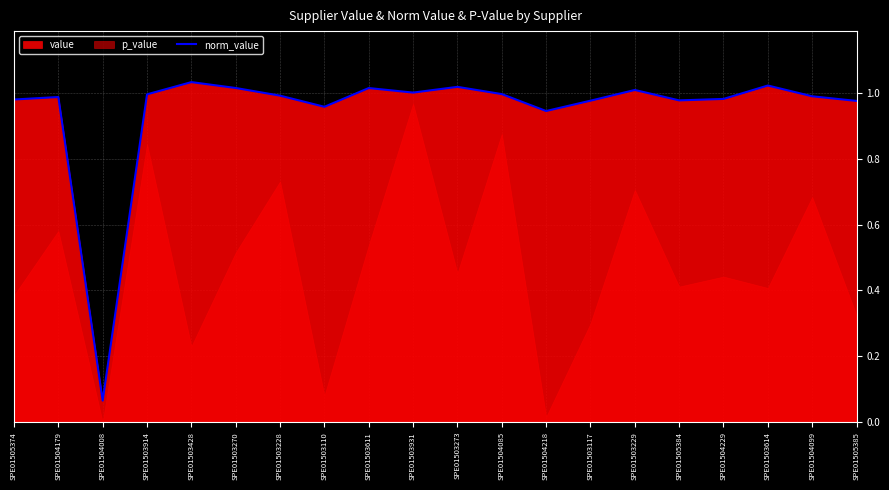

What is the approximate value at SPE01505384?

1.0